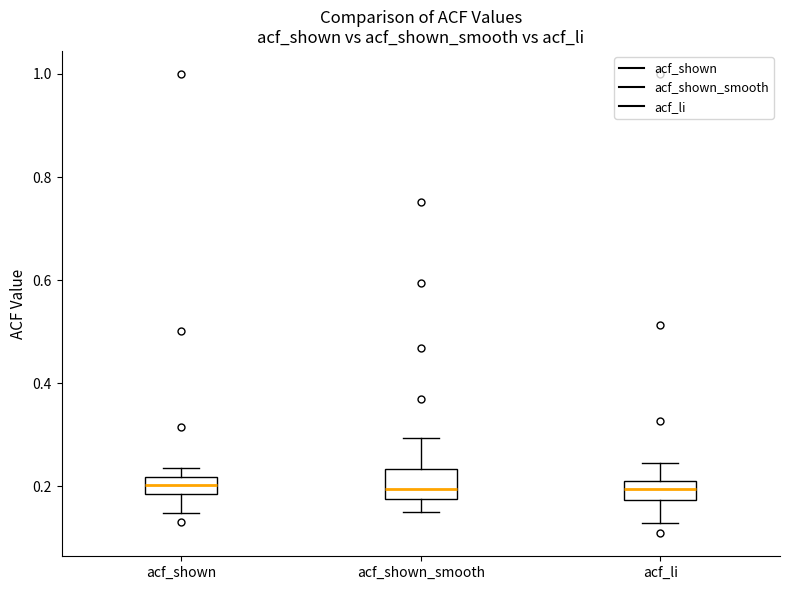

Reading left to right, transcribe this box plot: for each box, give where its median line is, the range the box spans, and where its two whiskers end, as read against the y-axis. The values are not printed on the chart, so give them approximately, as read against the axis.

acf_shown: median 0.20, box 0.18 to 0.22, whiskers 0.14 to 0.24
acf_shown_smooth: median 0.20, box 0.18 to 0.24, whiskers 0.16 to 0.30
acf_li: median 0.20, box 0.18 to 0.22, whiskers 0.12 to 0.24